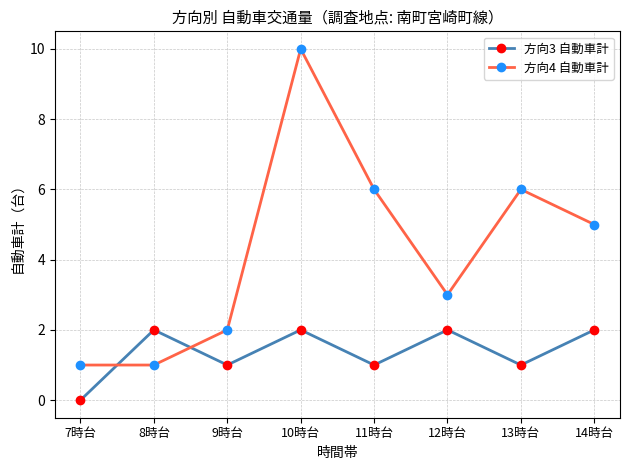

Reading left to right, extract all data points from this chart.

方向3 自動車計: 0	2	1	2	1	2	1	2
方向4 自動車計: 1	1	2	10	6	3	6	5